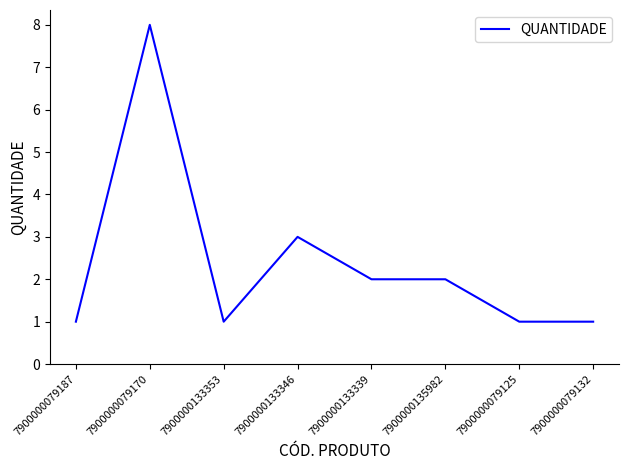

At which label is the value closest to 4?

7900000133346